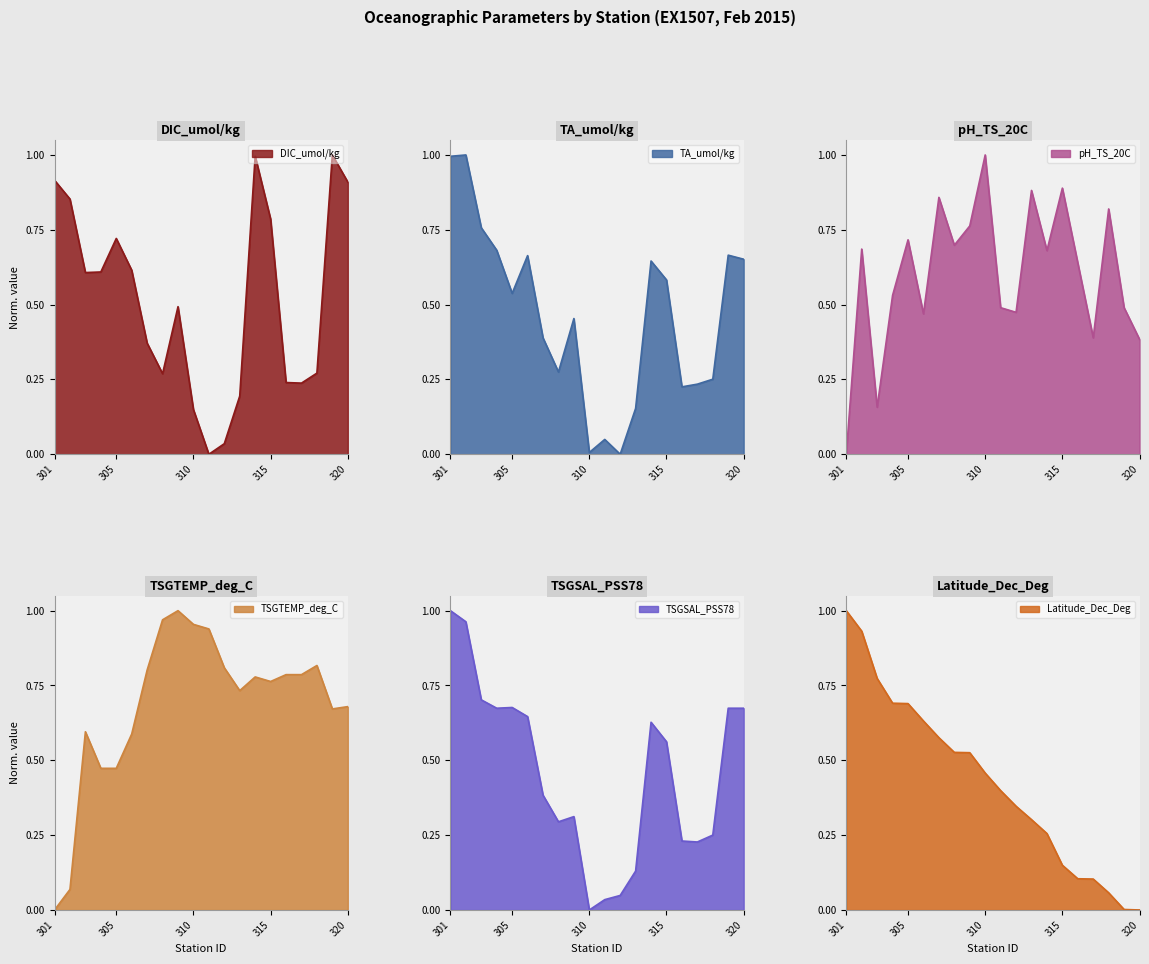

What is the maximum value for TSGTEMP_deg_C?

1.0